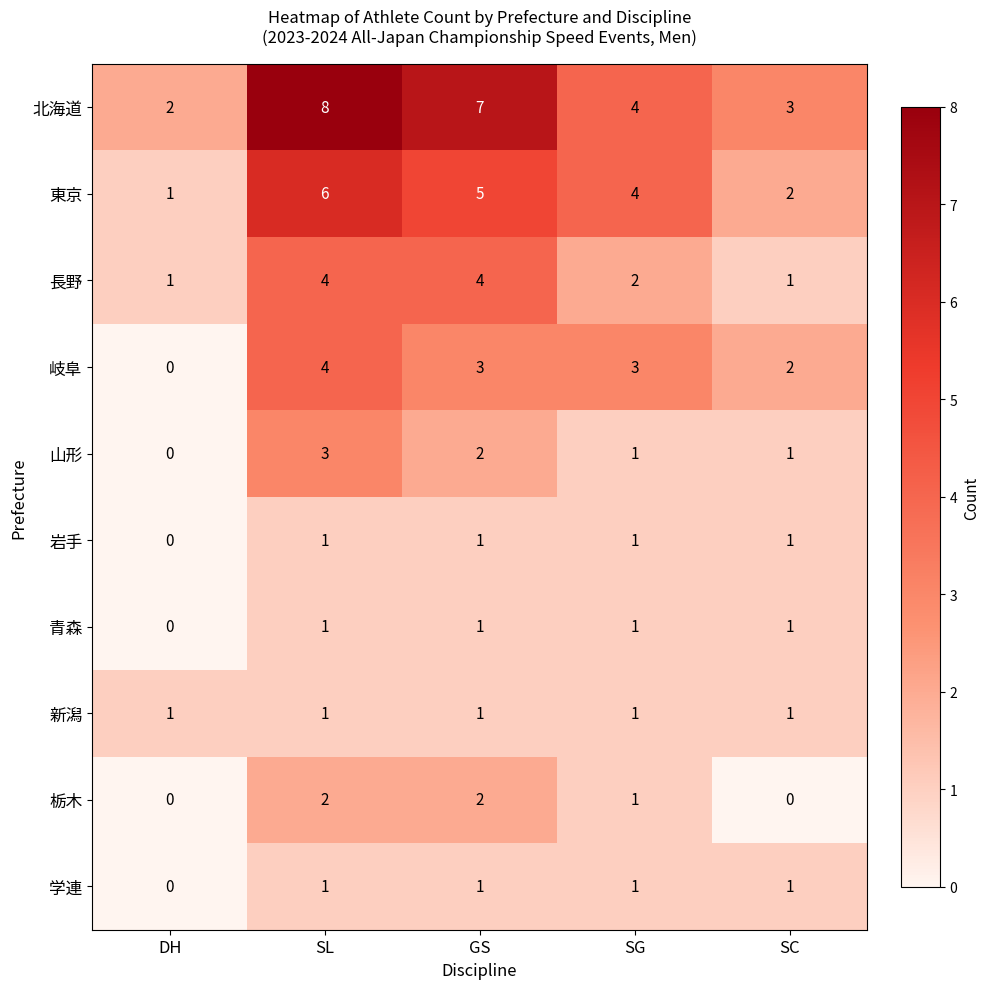

What is the maximum value shown in the chart?

8